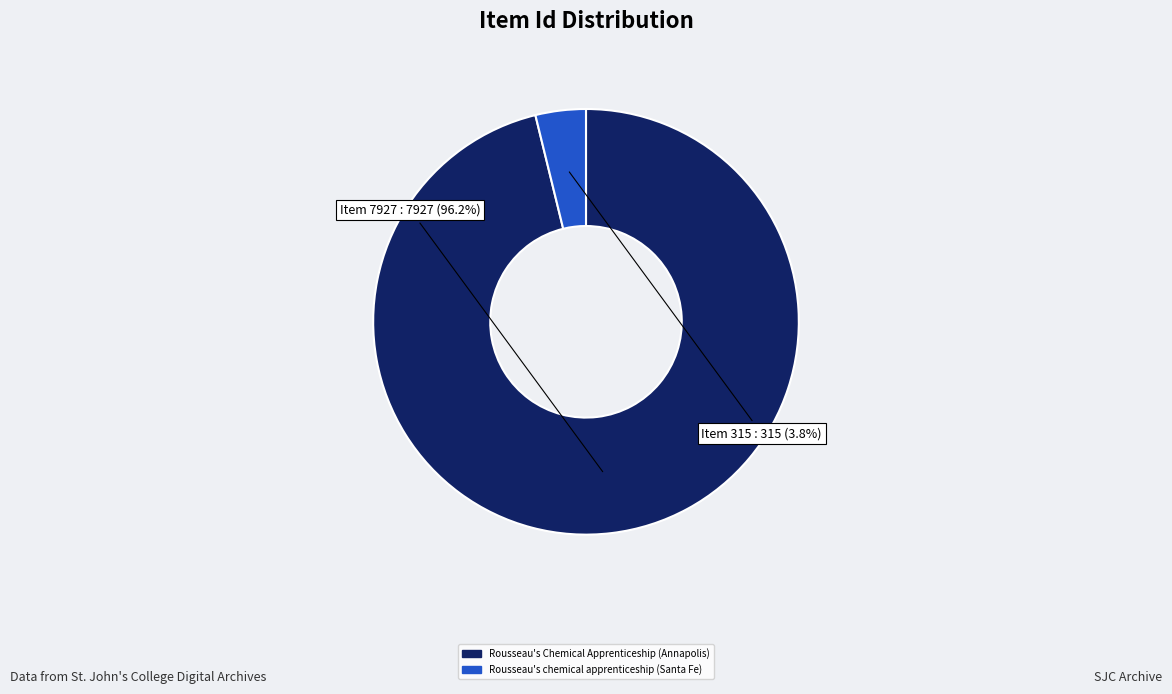

To the nearest percent, what is the difference between the Rousseau's Chemical Apprenticeship (Annapolis) and Rousseau's chemical apprenticeship (Santa Fe) slice percentages?

92%